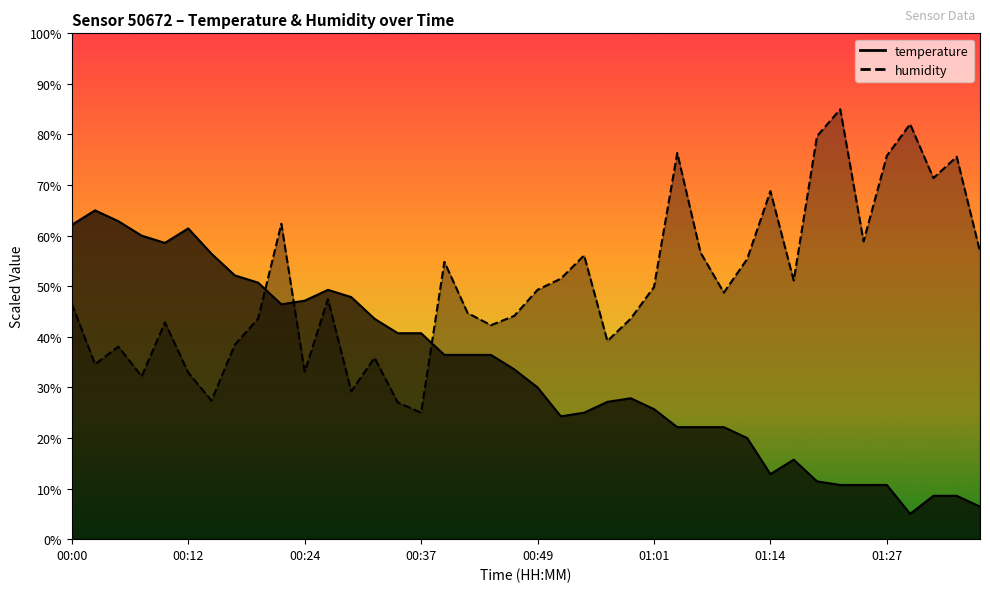

Which has a higher value, 01:34 or 00:10?

00:10